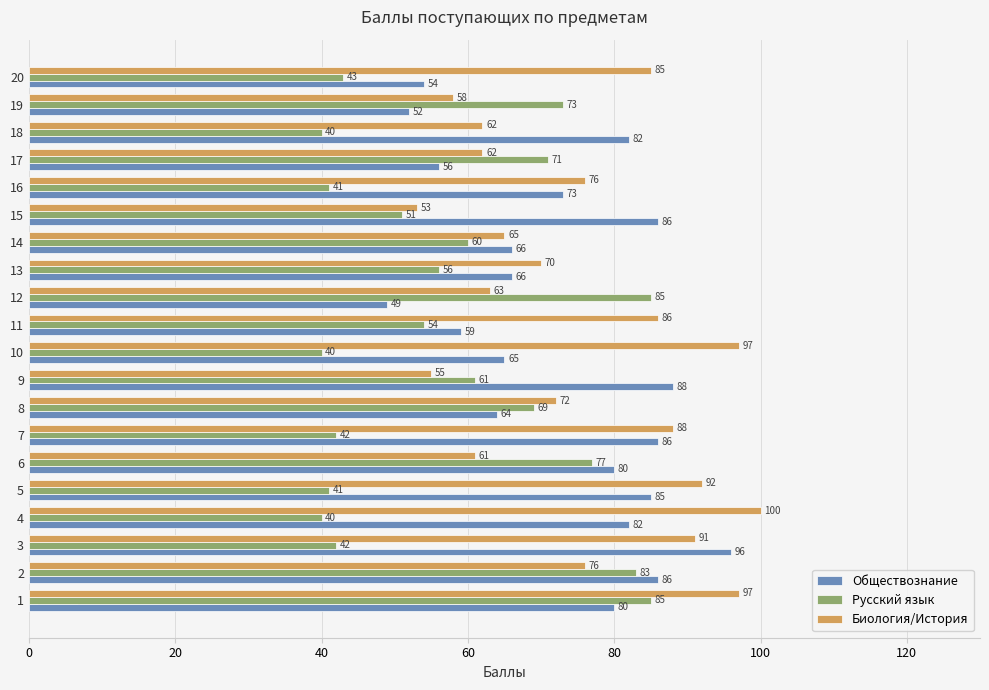

Which category has the highest value across all series?

4